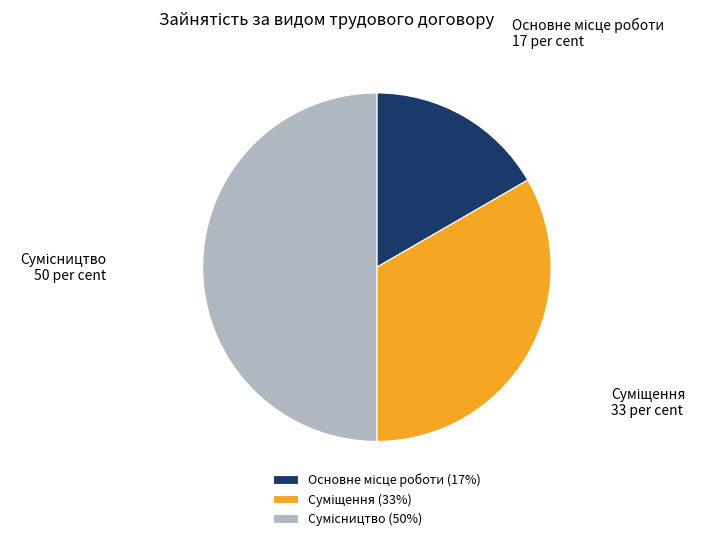

True or false: Основне місце роботи accounts for 24% of the total.

False